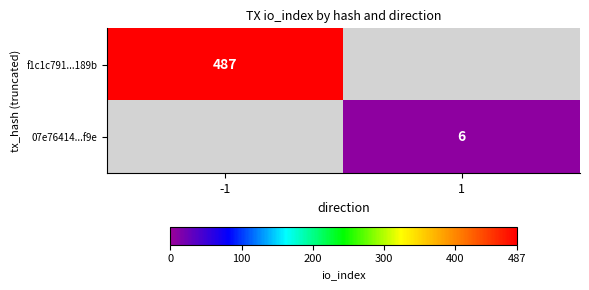

The value of f1c1c791...189b at -1 is 230. True or false?

False